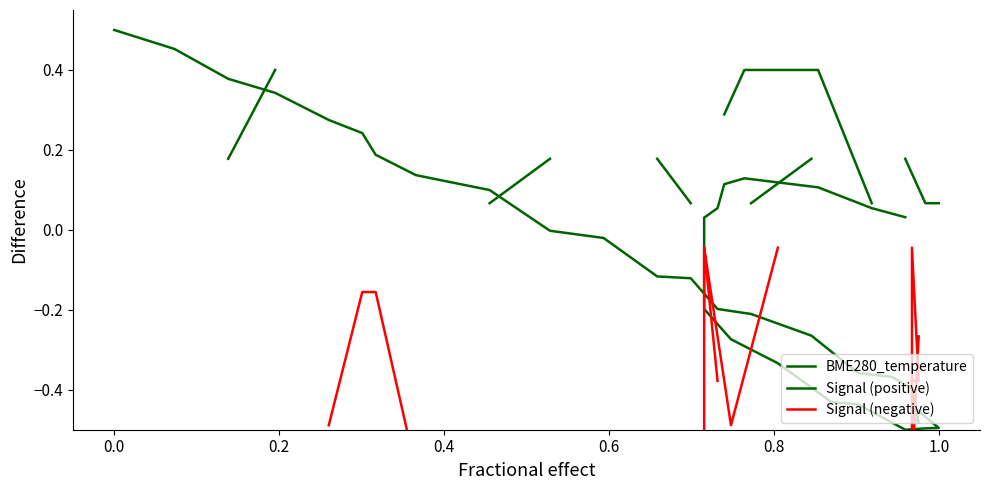

What is the maximum value shown in the chart?

0.5